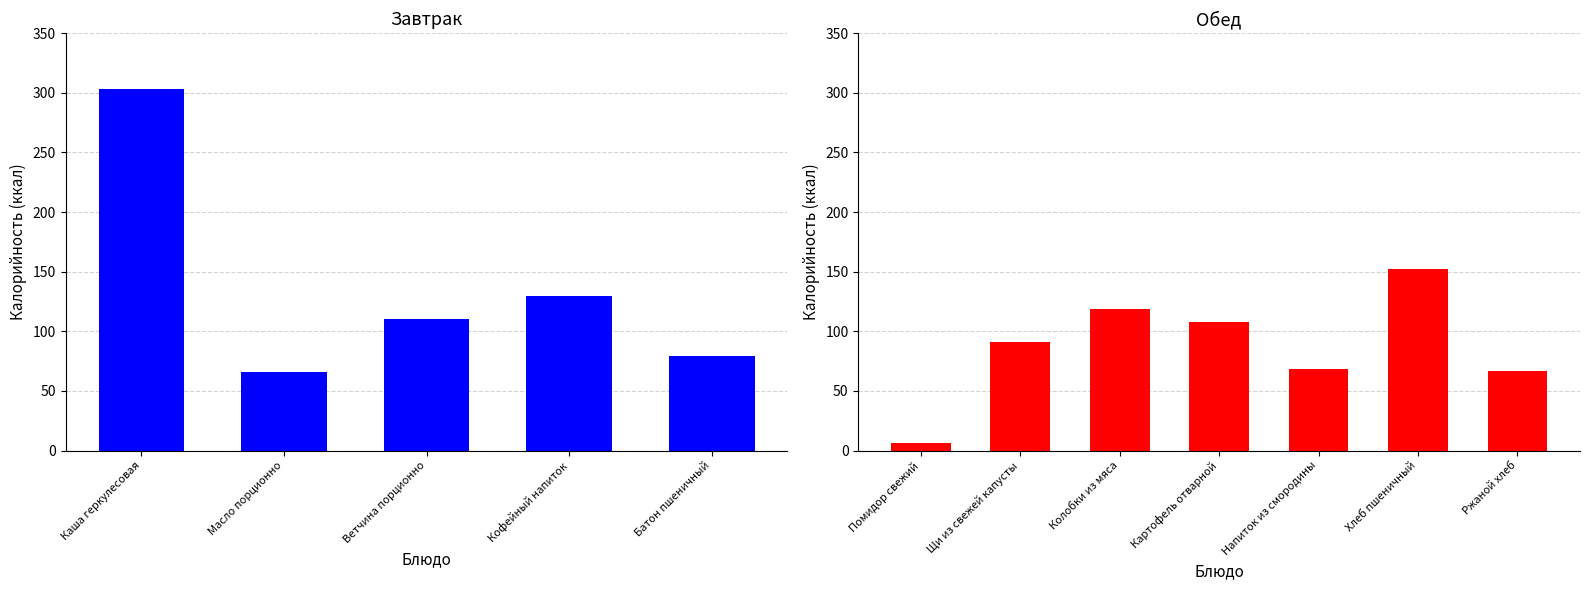

What position from the left is Батон пшеничный?

5